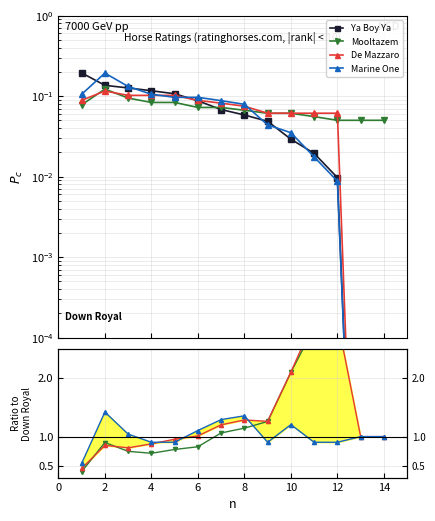

How many intersections are there between Mooltazem and Marine One?

1